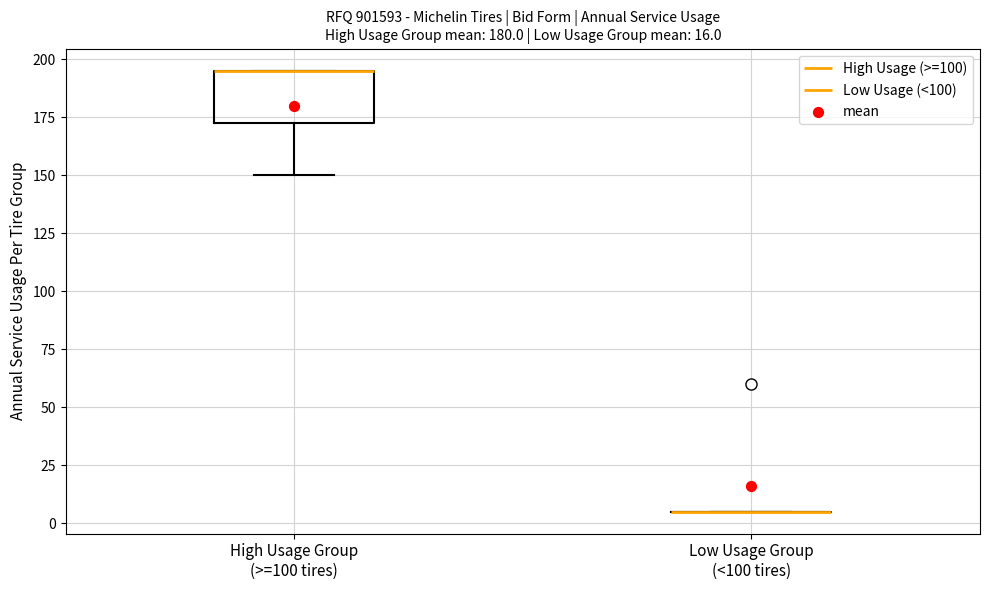

Which box is the tallest, from its lower edge to its upper edge?

High Usage Group (>=100 tires)